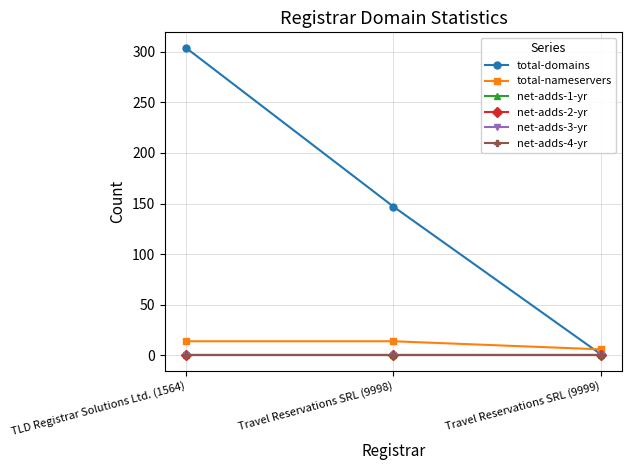

Reading left to right, transcribe all the data shown in this chart.

total-domains: 304	147	1
total-nameservers: 14	14	6
net-adds-1-yr: 0	0	0
net-adds-2-yr: 0	0	0
net-adds-3-yr: 0	0	0
net-adds-4-yr: 0	0	0